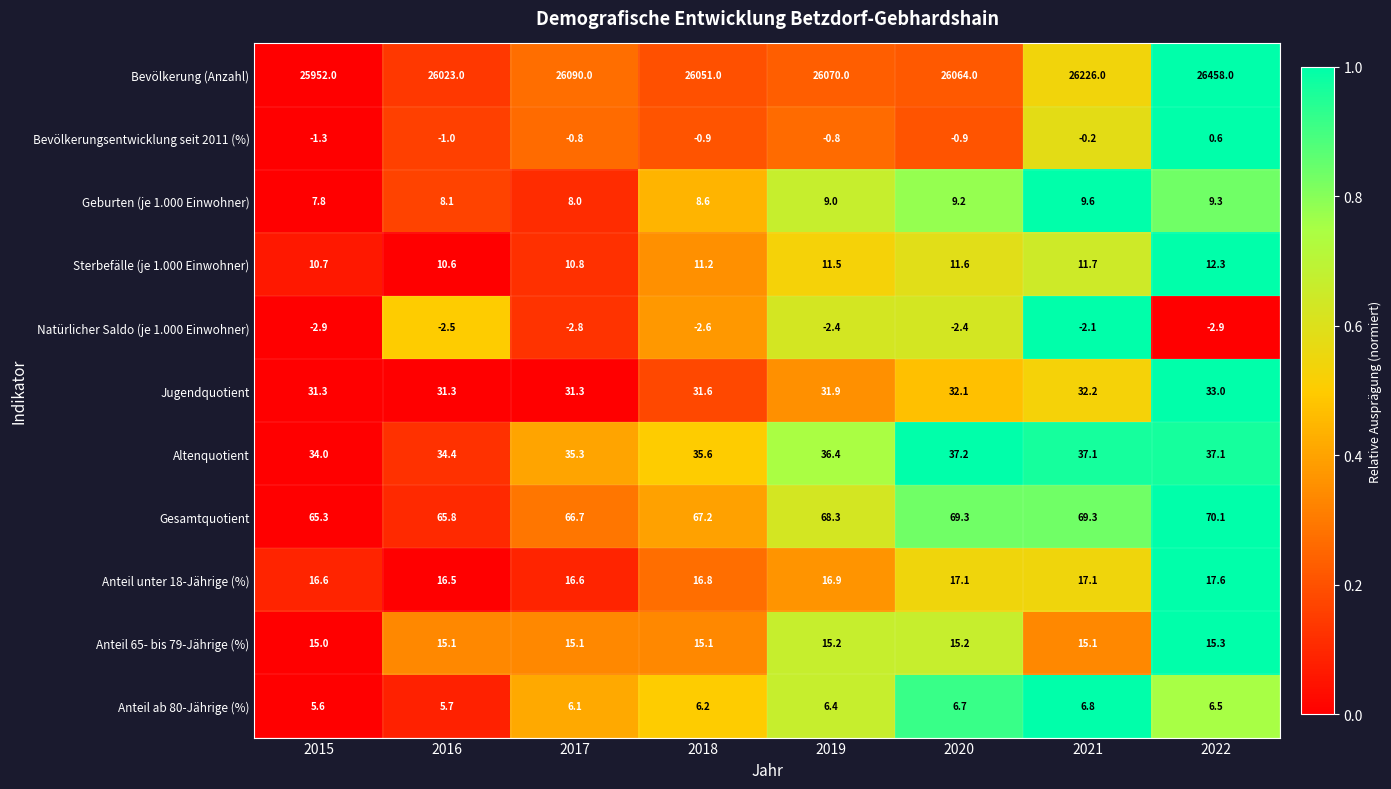

What is the total value across all series at 2016?

26207.0